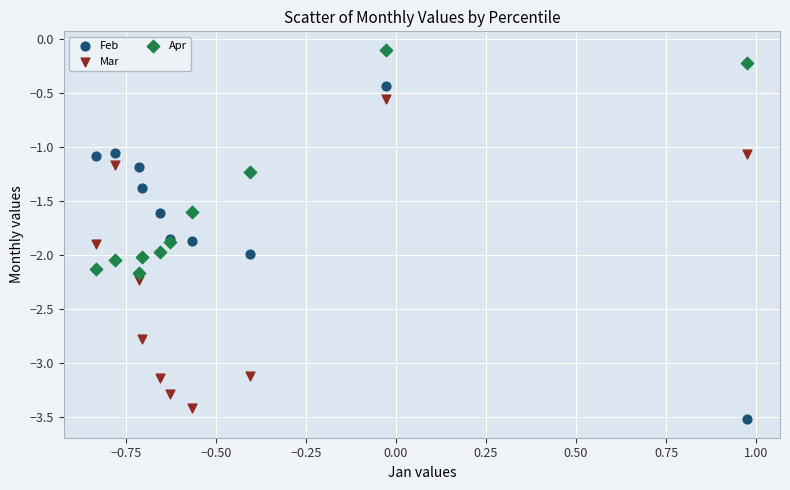

What are all the series names shown in the legend?

Feb, Mar, Apr